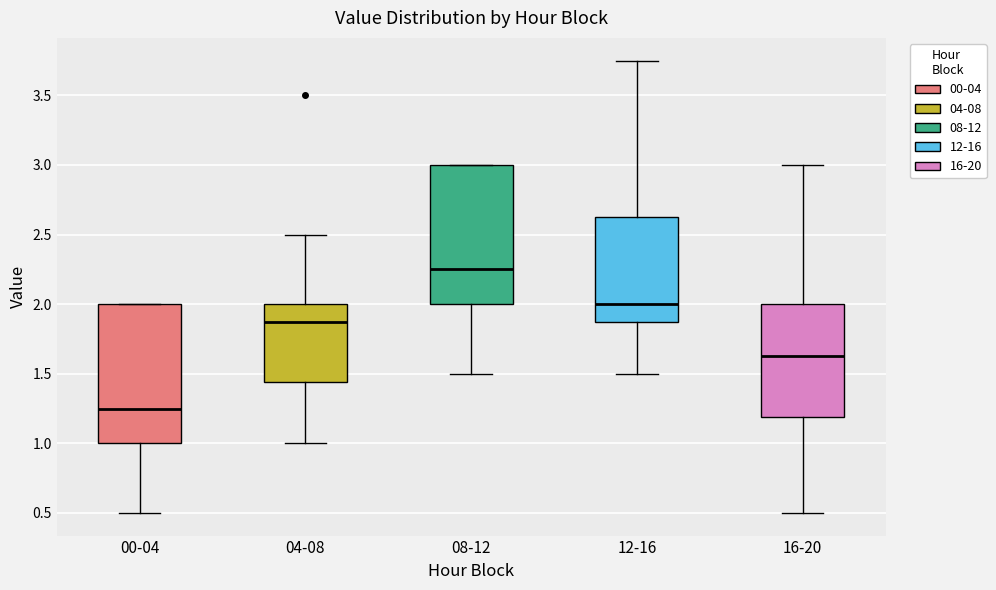

Reading left to right, transcribe this box plot: for each box, give where its median line is, the range the box spans, and where its two whiskers end, as read against the y-axis. The values are not printed on the chart, so give them approximately, as read against the axis.

00-04: median 1.25, box 1.00 to 2.00, whiskers 0.50 to 2.00
04-08: median 1.90, box 1.45 to 2.00, whiskers 1.00 to 2.50
08-12: median 2.25, box 2.00 to 3.00, whiskers 1.50 to 3.00
12-16: median 2.00, box 1.90 to 2.65, whiskers 1.50 to 3.75
16-20: median 1.65, box 1.20 to 2.00, whiskers 0.50 to 3.00